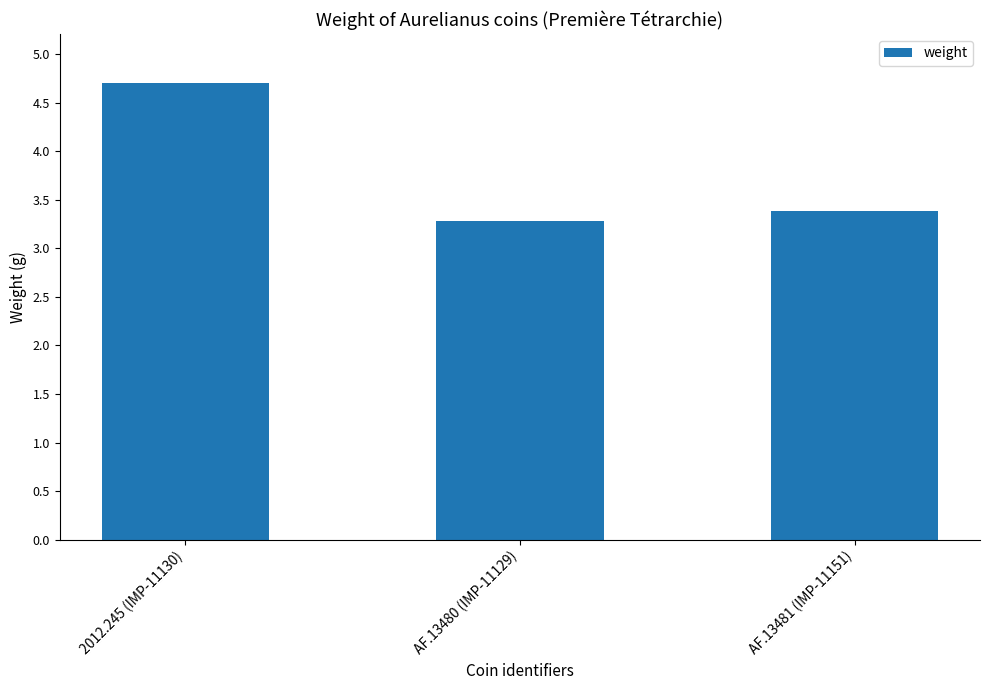

Which label corresponds to the smallest value in the chart?

AF.13480 (IMP-11129)